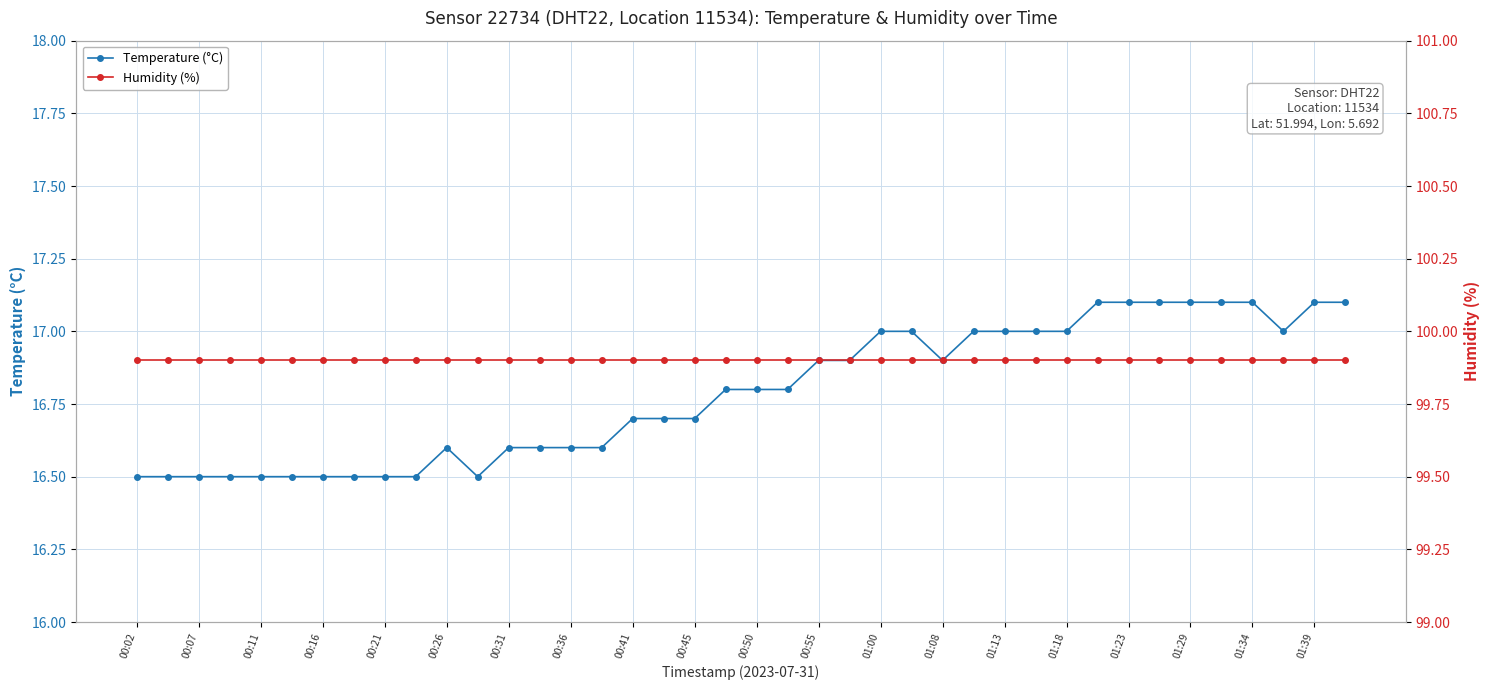

Reading left to right, what are all the values shown in this chart?

Temperature (°C): 16.5	16.5	16.5	16.5	16.5	16.5	16.5	16.5	16.5	16.5	16.6	16.5	16.6	16.6	16.6	16.6	16.7	16.7	16.7	16.8	16.8	16.8	16.9	16.9	17.0	17.0	16.9	17.0	17.0	17.0	17.0	17.1	17.1	17.1	17.1	17.1	17.1	17.0	17.1	17.1
Humidity (%): 99.9	99.9	99.9	99.9	99.9	99.9	99.9	99.9	99.9	99.9	99.9	99.9	99.9	99.9	99.9	99.9	99.9	99.9	99.9	99.9	99.9	99.9	99.9	99.9	99.9	99.9	99.9	99.9	99.9	99.9	99.9	99.9	99.9	99.9	99.9	99.9	99.9	99.9	99.9	99.9